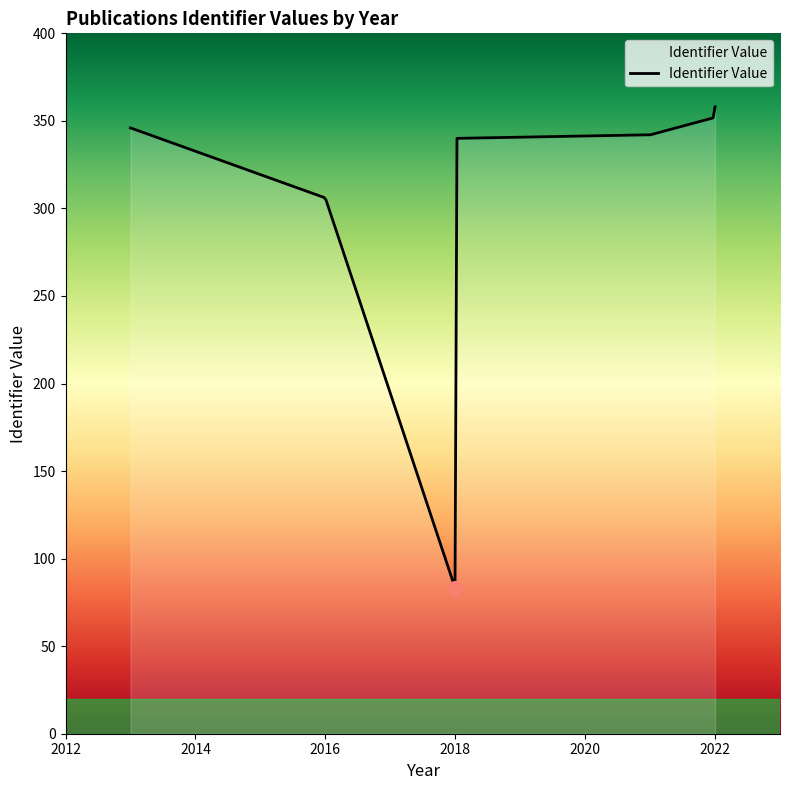

What is the difference between the maximum and minimum values?

274.6